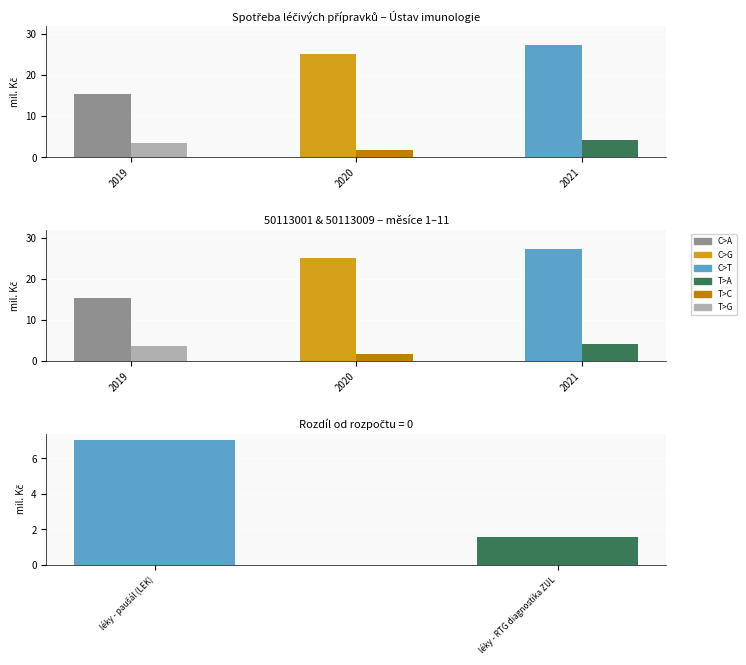

The léky - RTG diagnostika ZUL series shows 6.8 at 2021. True or false?

False